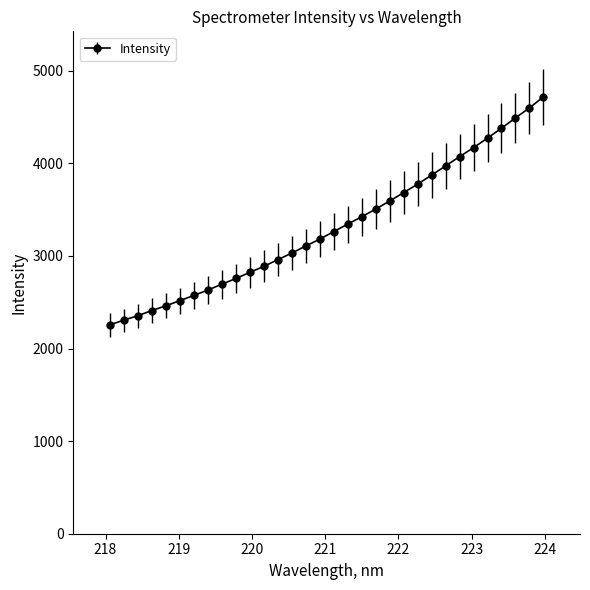

What is the average value?

3315.7